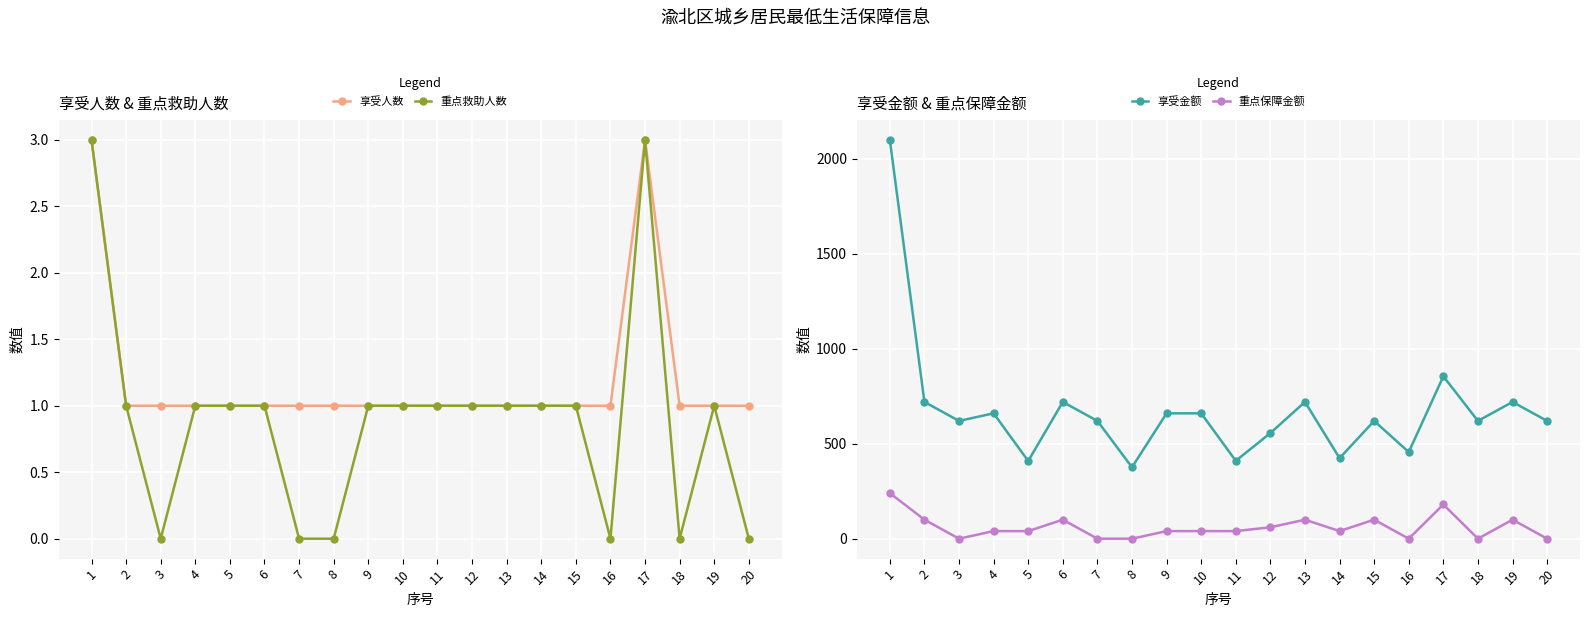

True or false: 重点救助人数 has more than 0 interior local peaks.

True